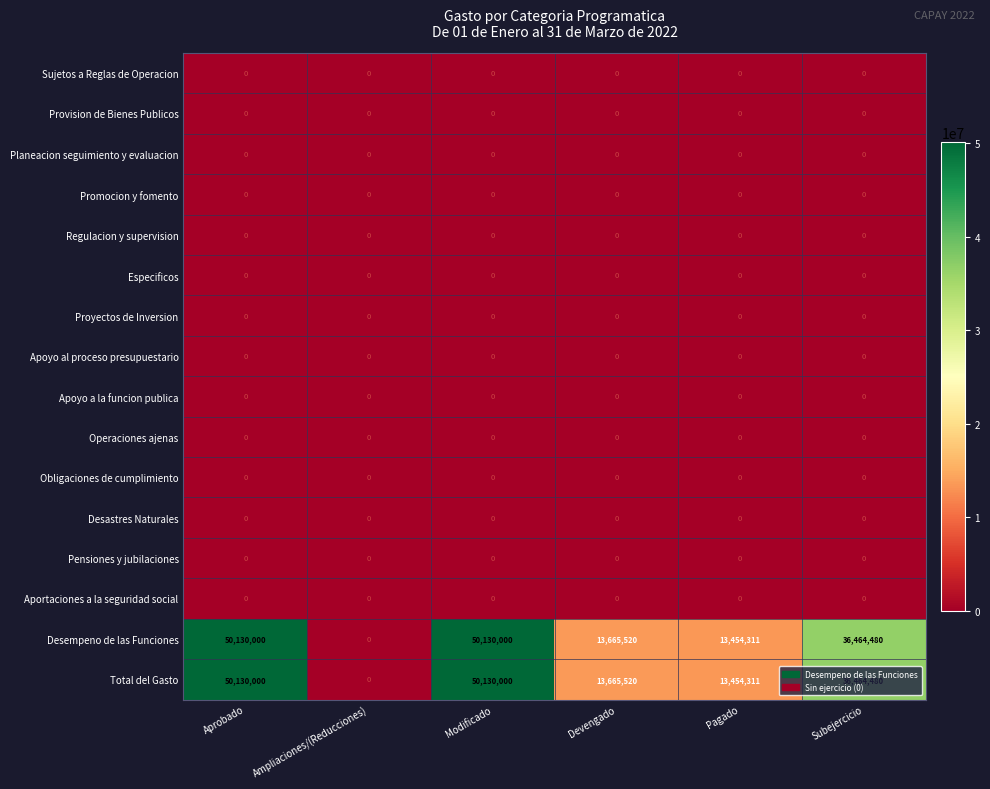

True or false: Desempeno de las Funciones has a value of 65482574 at Aprobado.

False